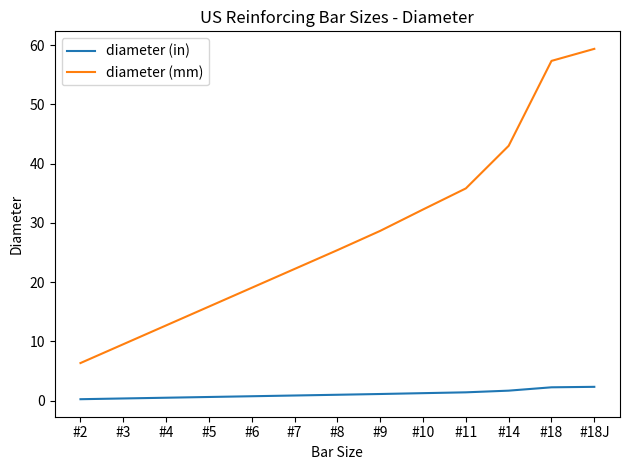

Which series changed the most between #9 and #14?

diameter (mm)